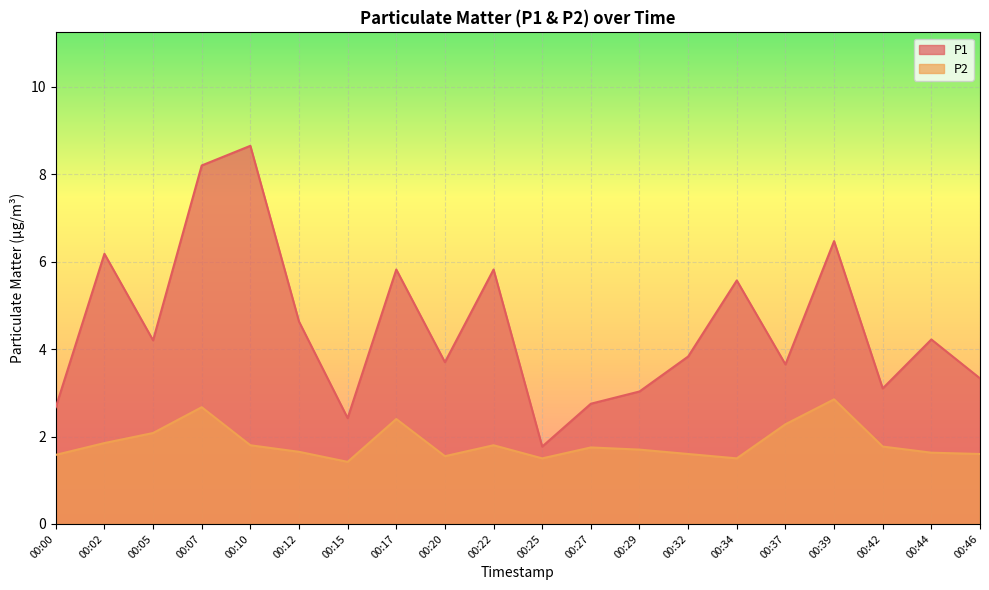

True or false: P1 and P2 intersect in this chart.

False